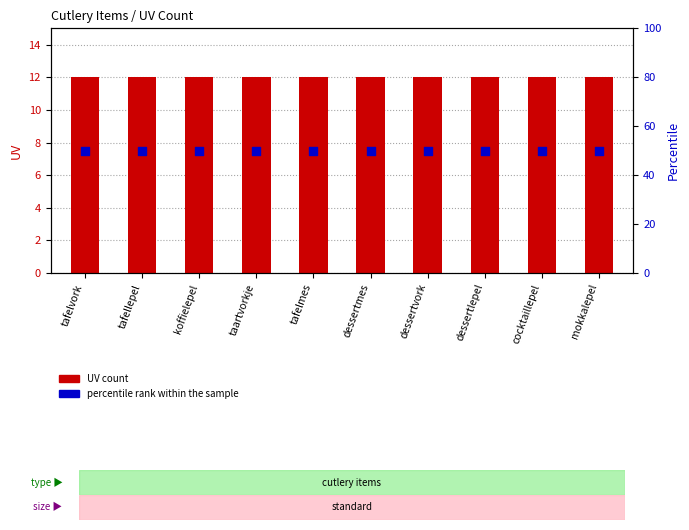

What are all the series names shown in the legend?

UV count, percentile rank within the sample